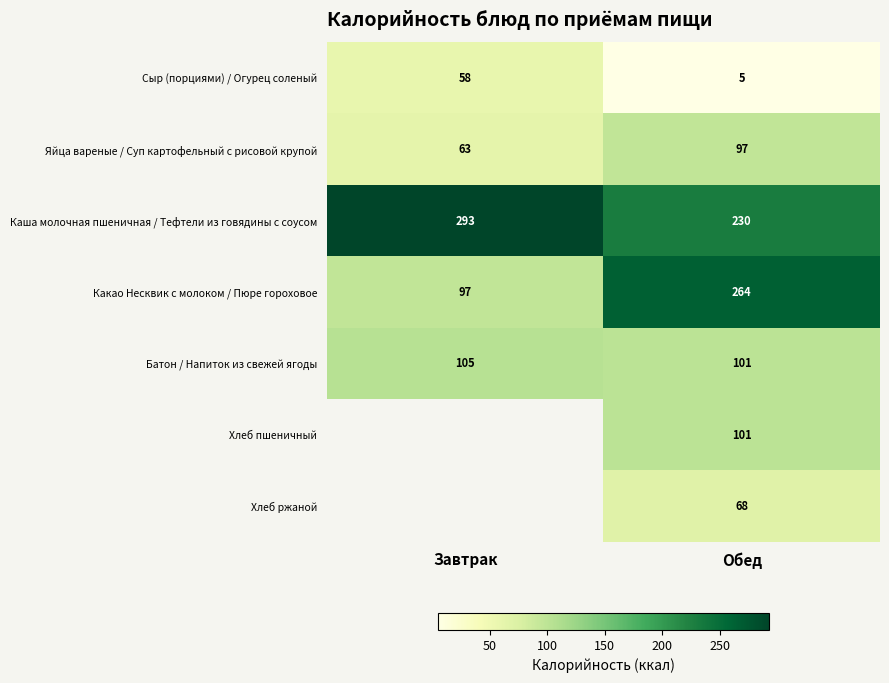

At which label does Яйца вареные / Суп картофельный с рисовой крупой reach its peak?

Обед